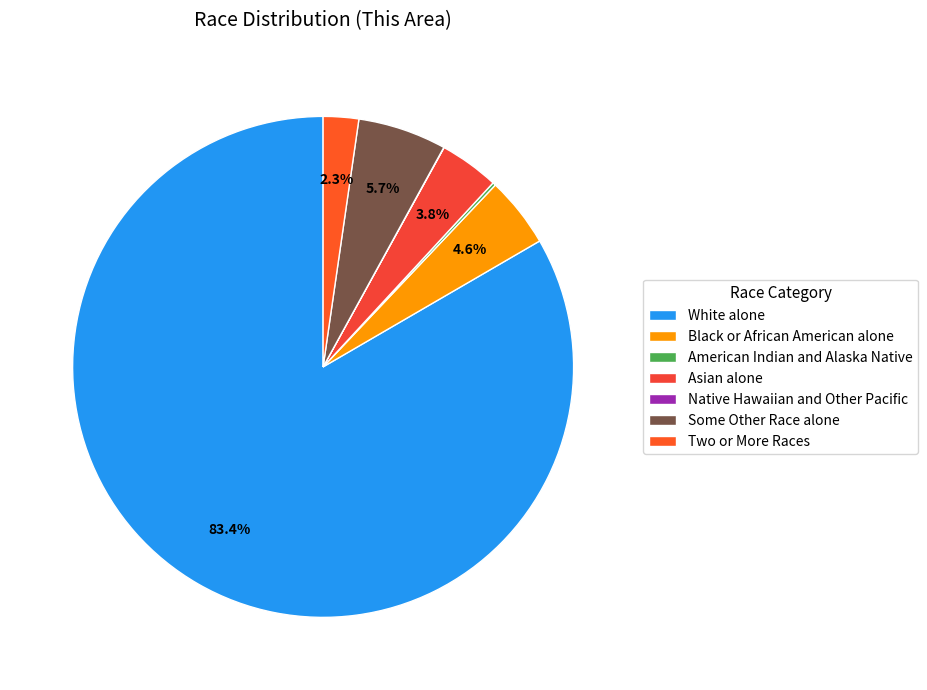

Combined, do White alone and Native Hawaiian and Other Pacific account for over 50%?

Yes